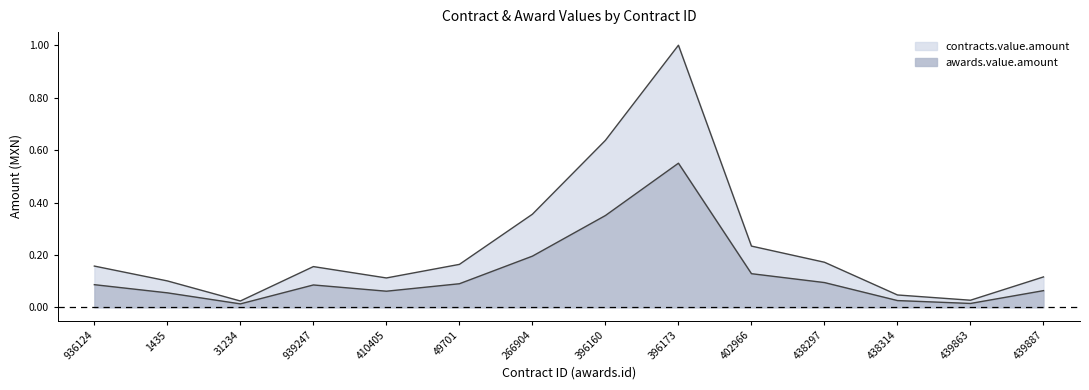

True or false: awards.value.amount and contracts.value.amount cross at least once.

False